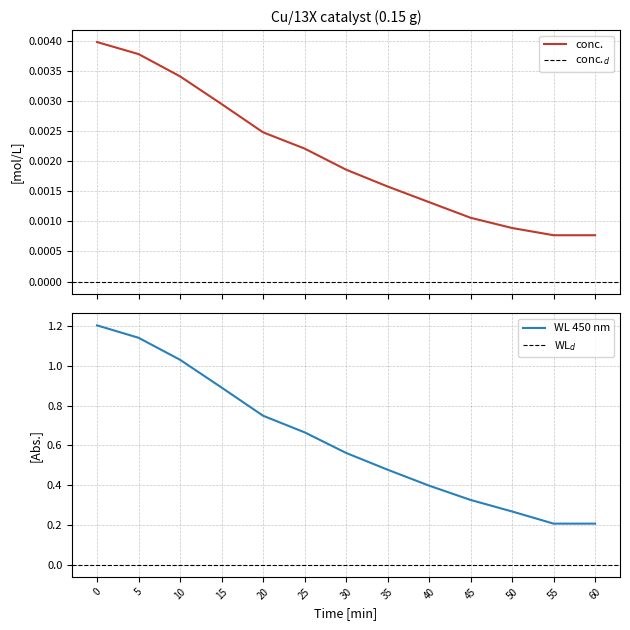

How many lines are shown in the chart?

2